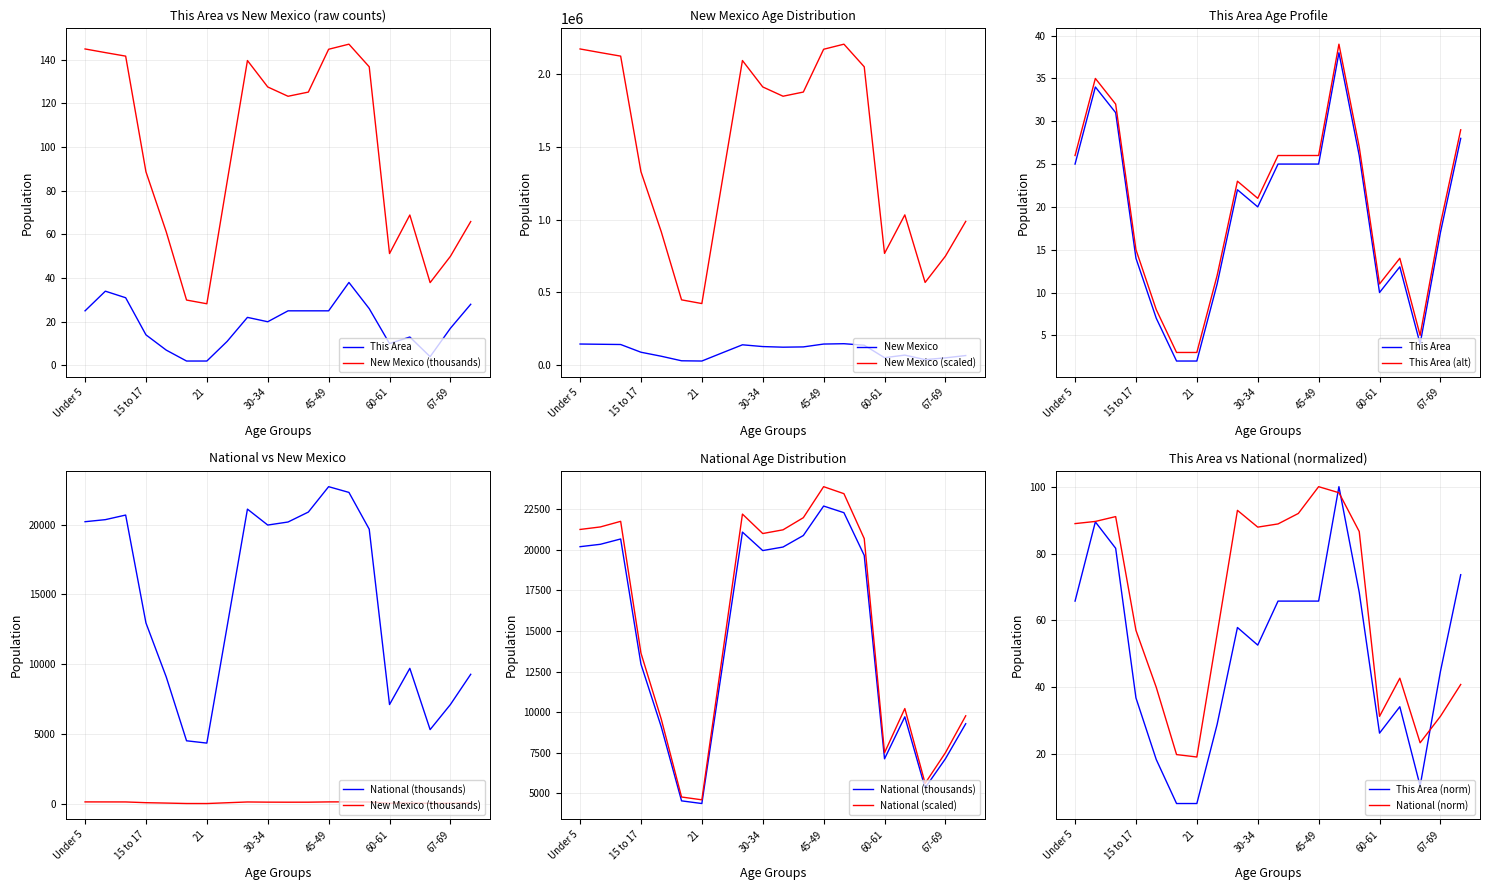

Which series has the widest spread of values?

National